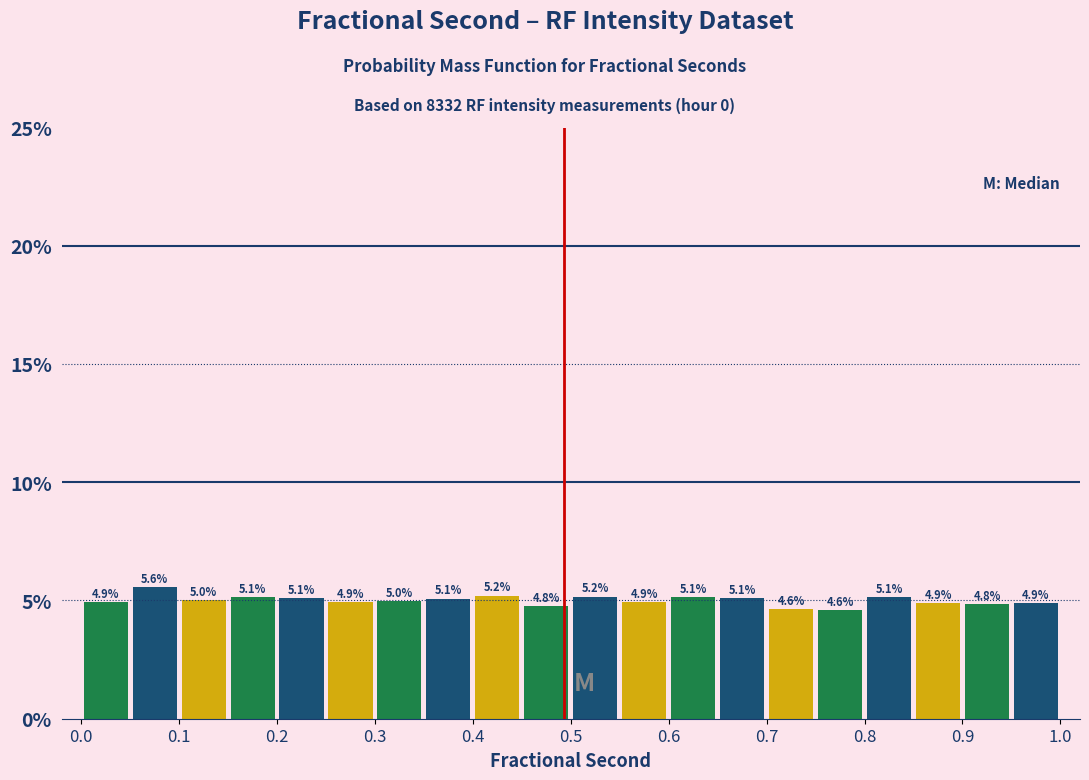

Reading left to right, list every bar in this chart as the range it spans on the x-axis followed by its height.

0.00 to 0.05: 4.9
0.05 to 0.10: 5.6
0.10 to 0.15: 5.0
0.15 to 0.20: 5.1
0.20 to 0.25: 5.1
0.25 to 0.30: 4.9
0.30 to 0.35: 5.0
0.35 to 0.40: 5.1
0.40 to 0.45: 5.2
0.45 to 0.50: 4.8
0.50 to 0.55: 5.2
0.55 to 0.60: 4.9
0.60 to 0.65: 5.1
0.65 to 0.70: 5.1
0.70 to 0.75: 4.6
0.75 to 0.80: 4.6
0.80 to 0.85: 5.1
0.85 to 0.90: 4.9
0.90 to 0.95: 4.8
0.95 to 1.00: 4.9